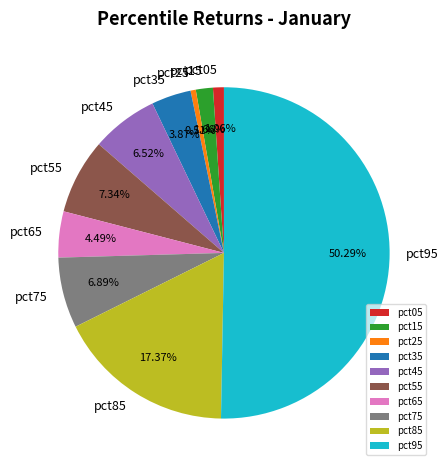

What is the majority slice?

pct95